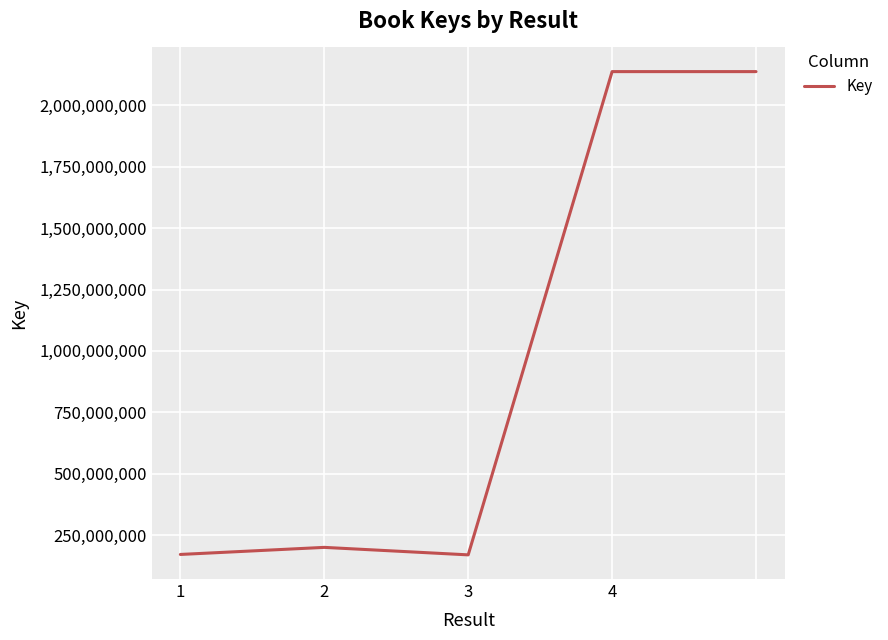

What is the maximum value shown in the chart?

2137654488